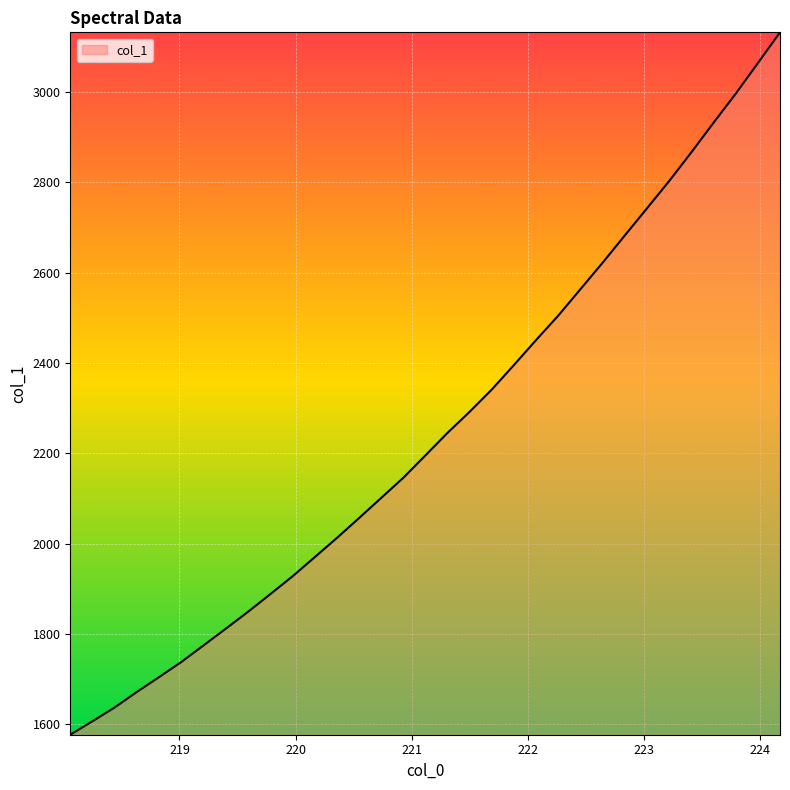

What is the difference between the maximum and minimum values?

1554.2